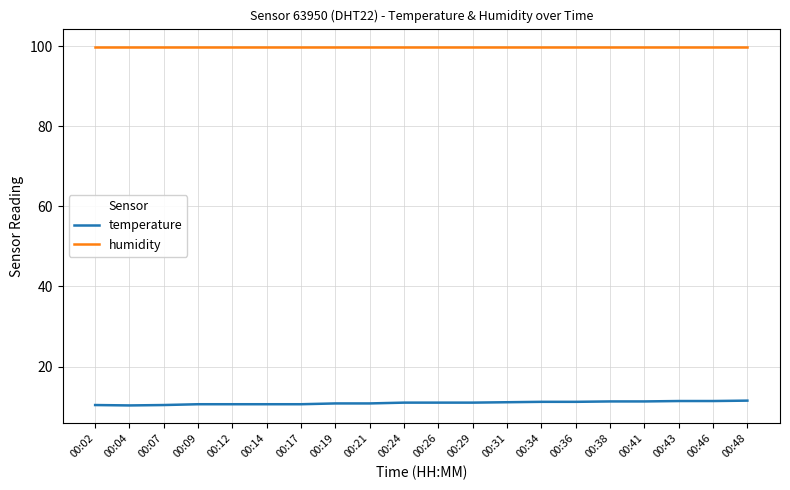

What is the total value across all series at 00:02?

110.3